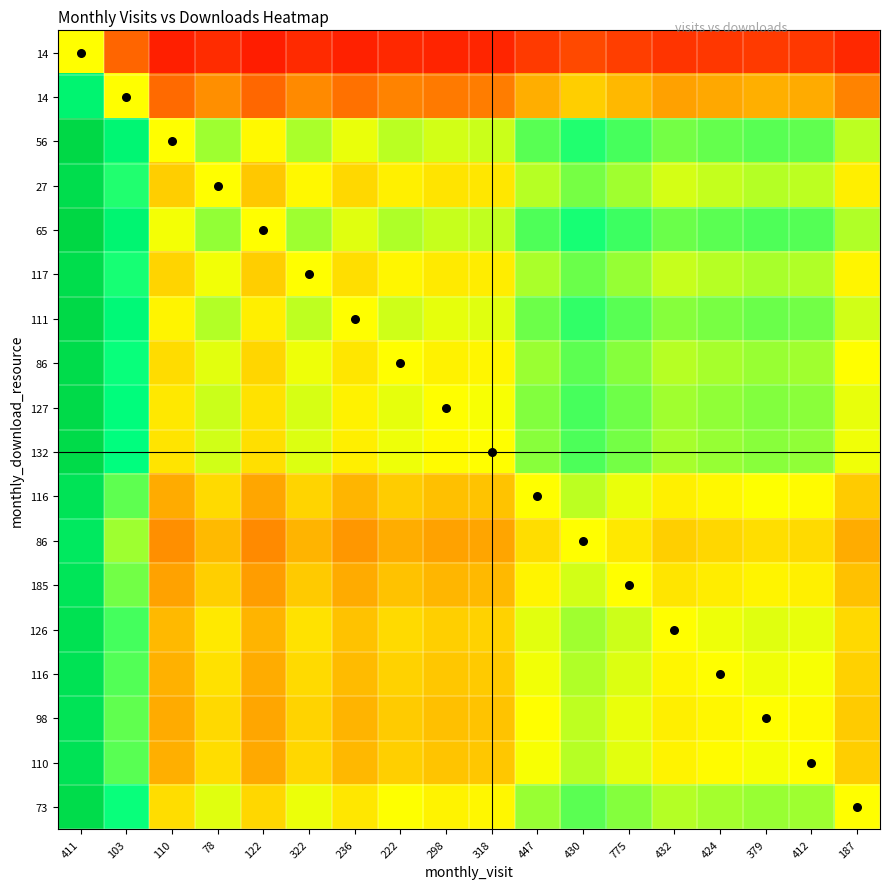

What is the maximum value shown in the chart?

0.9